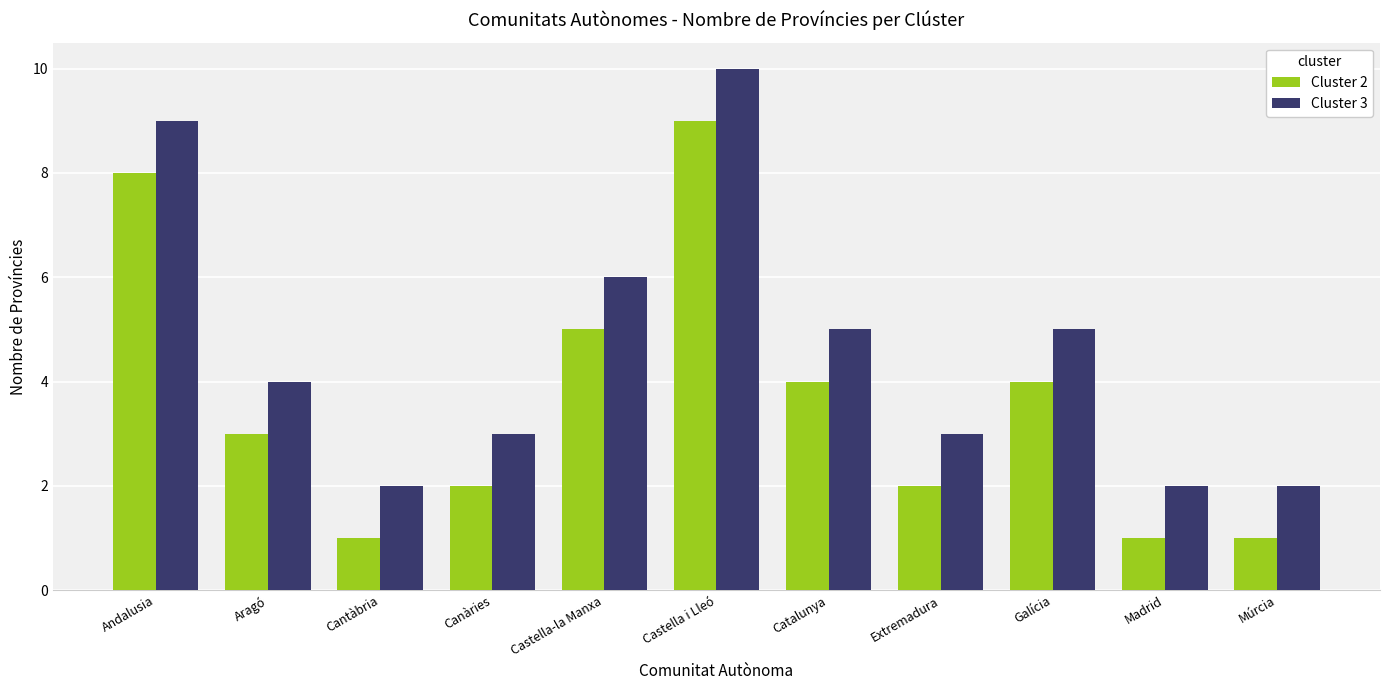

Is the value of Cluster 3 at Castella-la Manxa greater than the value of Cluster 2 at Castella-la Manxa?

Yes